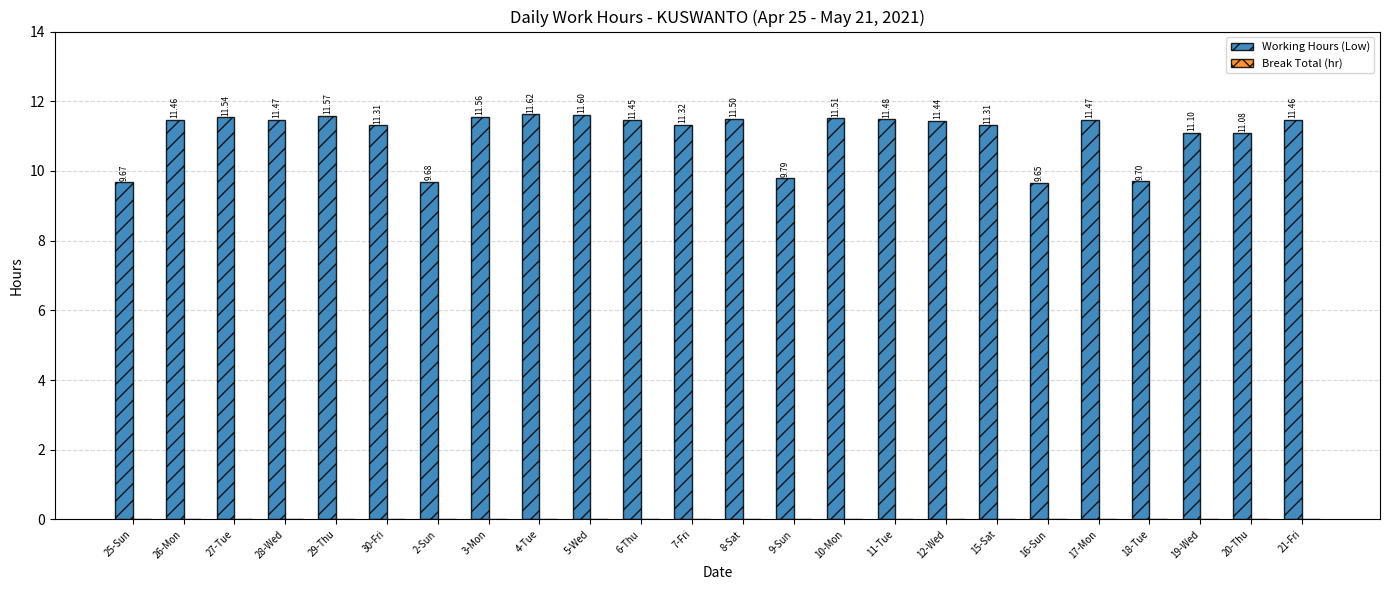

Which label corresponds to the smallest value in the chart?

16-Sun